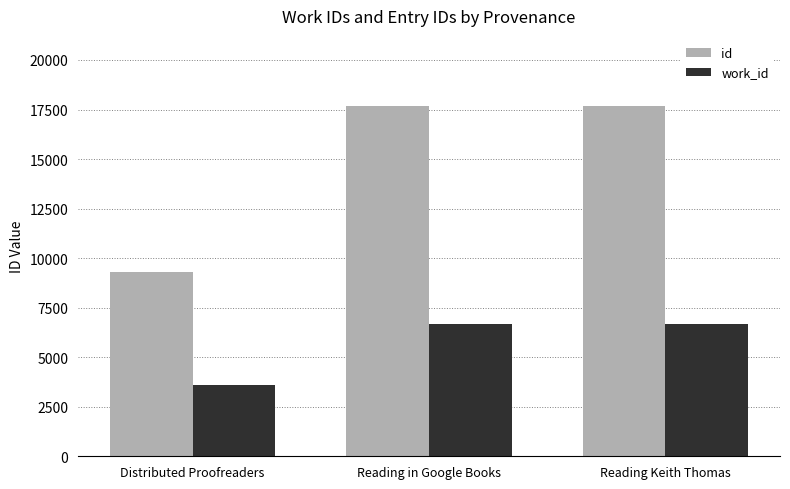

What is the label of the 2nd bar from the left?

Reading in Google Books